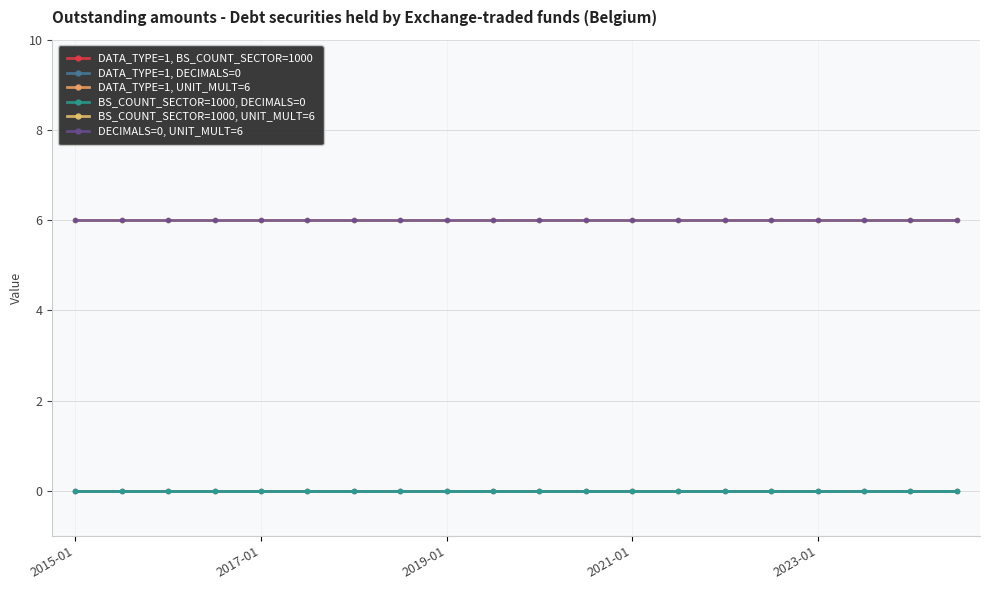

Reading left to right, extract all data points from this chart.

DATA_TYPE=1, BS_COUNT_SECTOR=1000: 0	0	0	0	0	0	0	0	0	0	0	0	0	0	0	0	0	0	0	0
DATA_TYPE=1, DECIMALS=0: 0	0	0	0	0	0	0	0	0	0	0	0	0	0	0	0	0	0	0	0
DATA_TYPE=1, UNIT_MULT=6: 6	6	6	6	6	6	6	6	6	6	6	6	6	6	6	6	6	6	6	6
BS_COUNT_SECTOR=1000, DECIMALS=0: 0	0	0	0	0	0	0	0	0	0	0	0	0	0	0	0	0	0	0	0
BS_COUNT_SECTOR=1000, UNIT_MULT=6: 6	6	6	6	6	6	6	6	6	6	6	6	6	6	6	6	6	6	6	6
DECIMALS=0, UNIT_MULT=6: 6	6	6	6	6	6	6	6	6	6	6	6	6	6	6	6	6	6	6	6